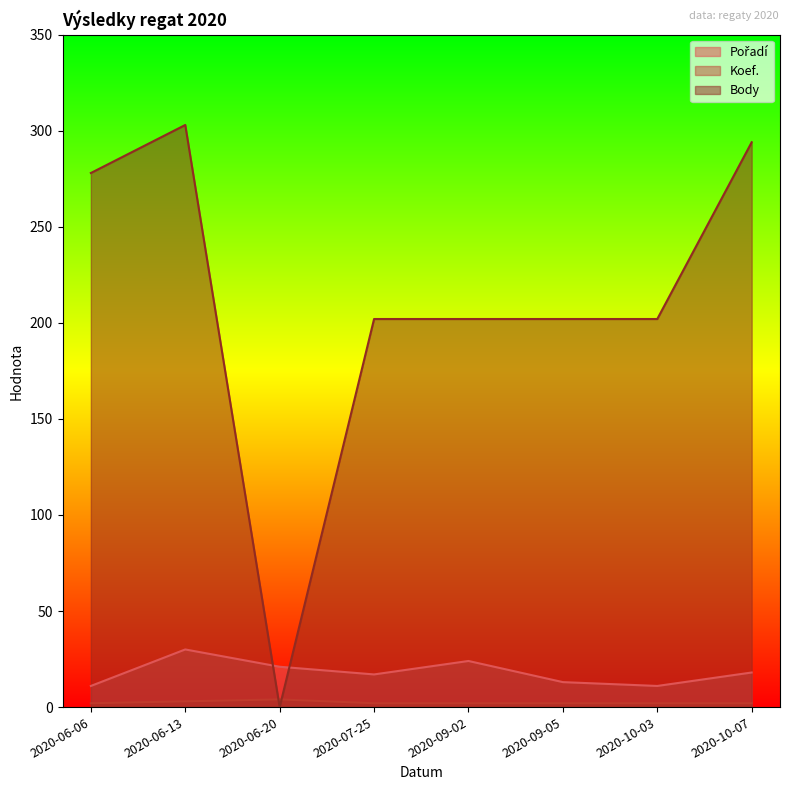

What is the difference between the second highest and minimum values in the Koef. series?

1